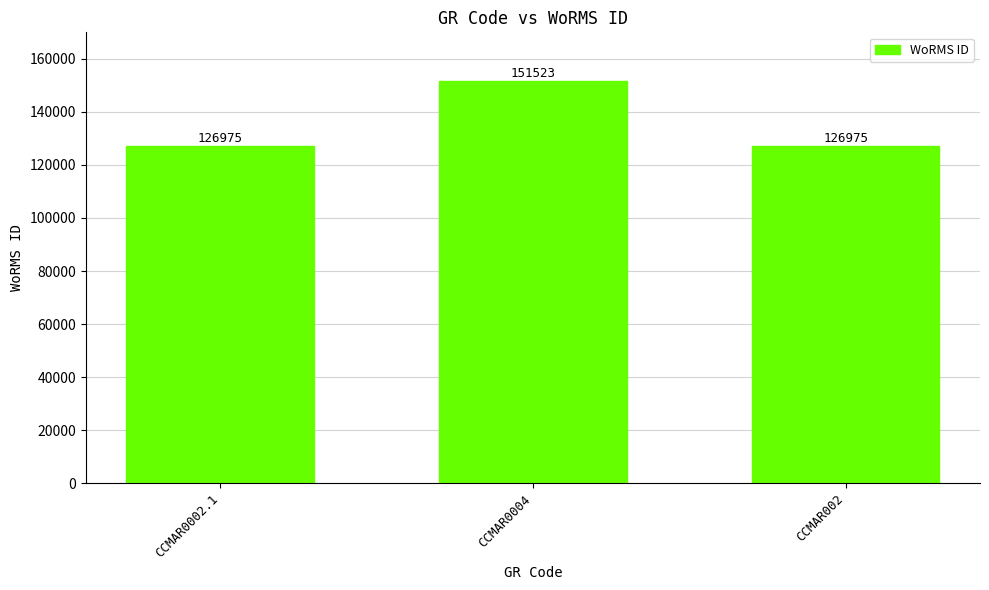

True or false: the data shows 74406 at CCMAR0002.1.

False